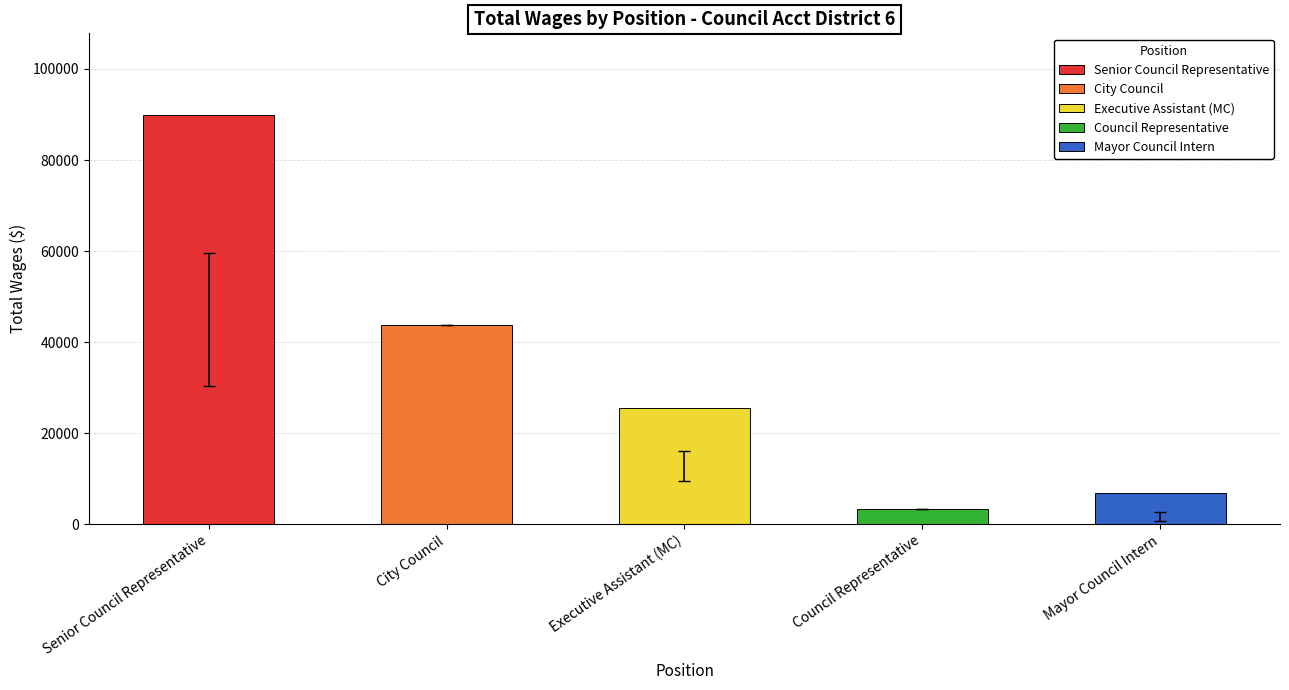

How many data points does each series have?

5